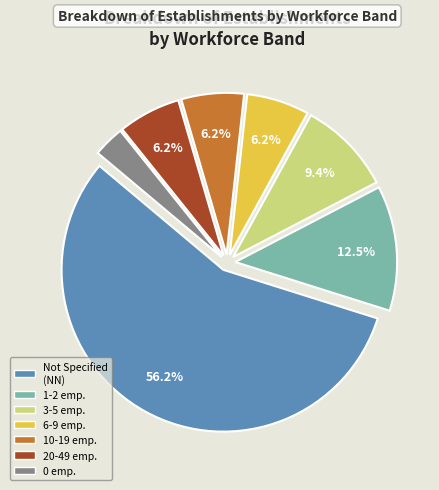

Is there a majority slice in this chart?

Yes